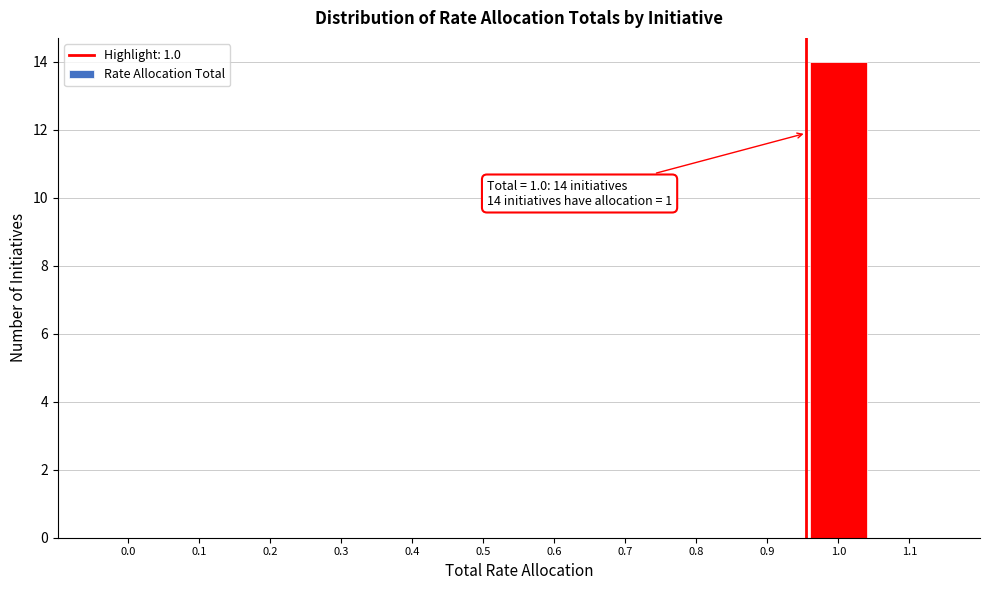

Reading right to left, what are all the values shown in this chart?

1.1=0	1.0=14	0.9=0	0.8=0	0.7=0	0.6=0	0.5=0	0.4=0	0.3=0	0.2=0	0.1=0	0.0=0